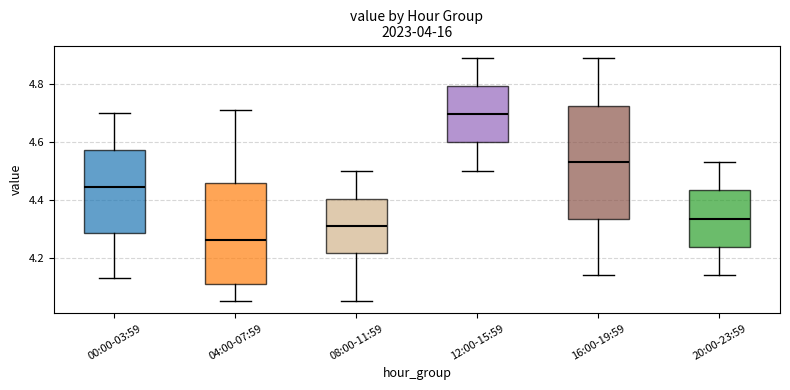

Reading left to right, read every box against the y-axis: the position of its median line, the range the box covers, and the ends of its whiskers. The values are not printed on the chart, so give them approximately, as read against the axis.

00:00-03:59: median 4.44, box 4.28 to 4.58, whiskers 4.14 to 4.70
04:00-07:59: median 4.26, box 4.10 to 4.46, whiskers 4.06 to 4.72
08:00-11:59: median 4.32, box 4.22 to 4.40, whiskers 4.06 to 4.50
12:00-15:59: median 4.70, box 4.60 to 4.80, whiskers 4.50 to 4.90
16:00-19:59: median 4.54, box 4.34 to 4.72, whiskers 4.14 to 4.90
20:00-23:59: median 4.34, box 4.24 to 4.44, whiskers 4.14 to 4.54